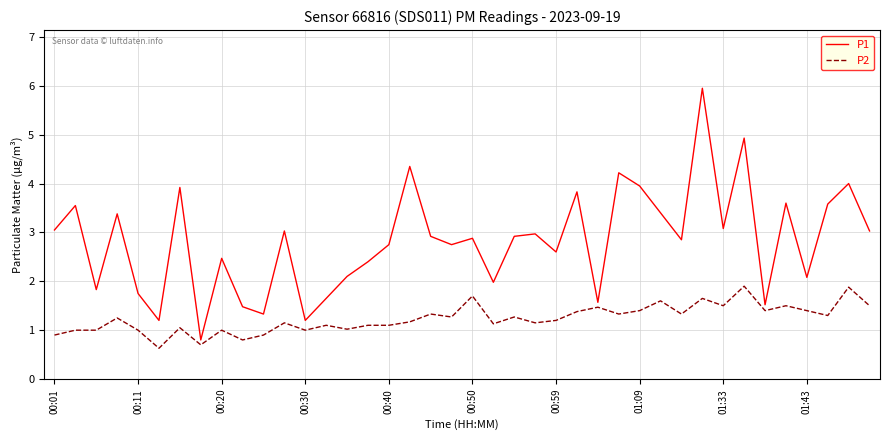

In P1, how many points are lower than both neighbors (excluding endpoints)?

13